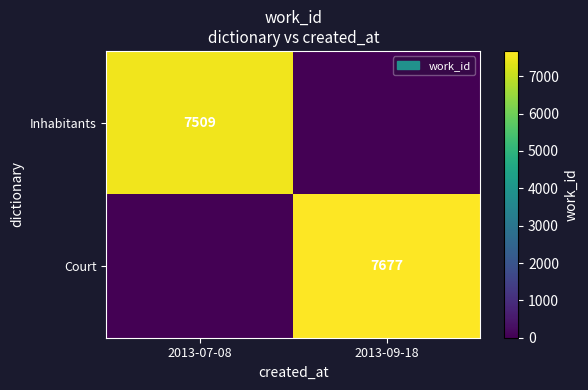

The value of Inhabitants at 2013-07-08 is 7509. True or false?

True